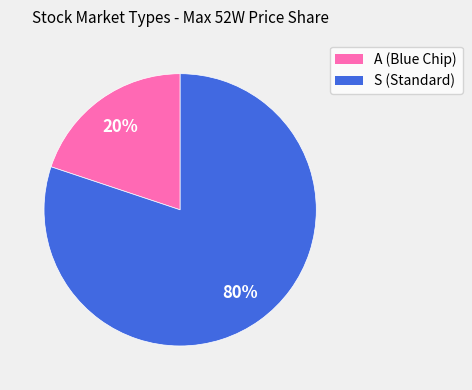

To the nearest percent, what is the average slice percentage?

50%